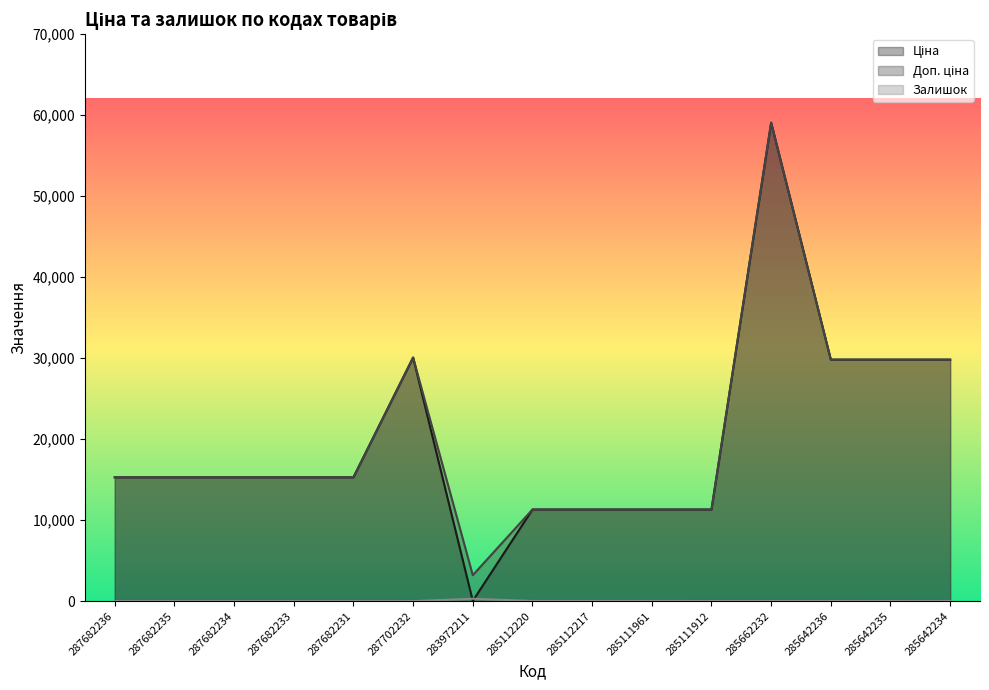

True or false: Залишок and Доп. ціна cross at least once.

False